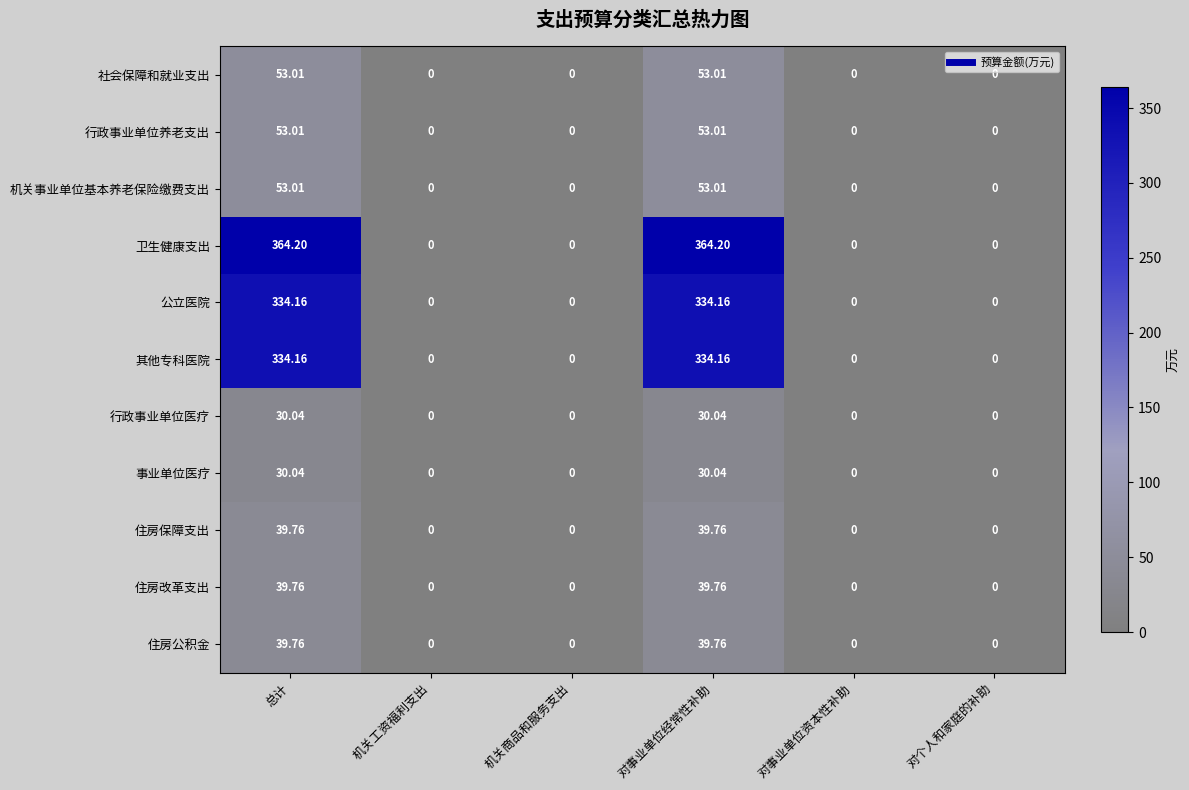

Which series has the largest range (max minus min)?

卫生健康支出